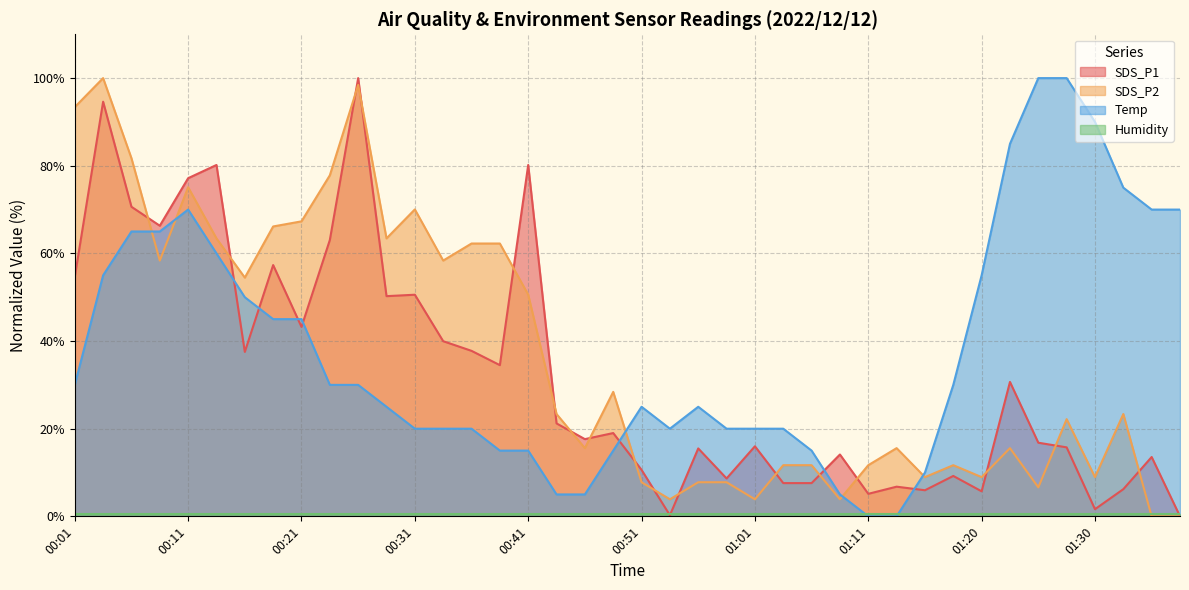

How many categories are shown in the chart?

40